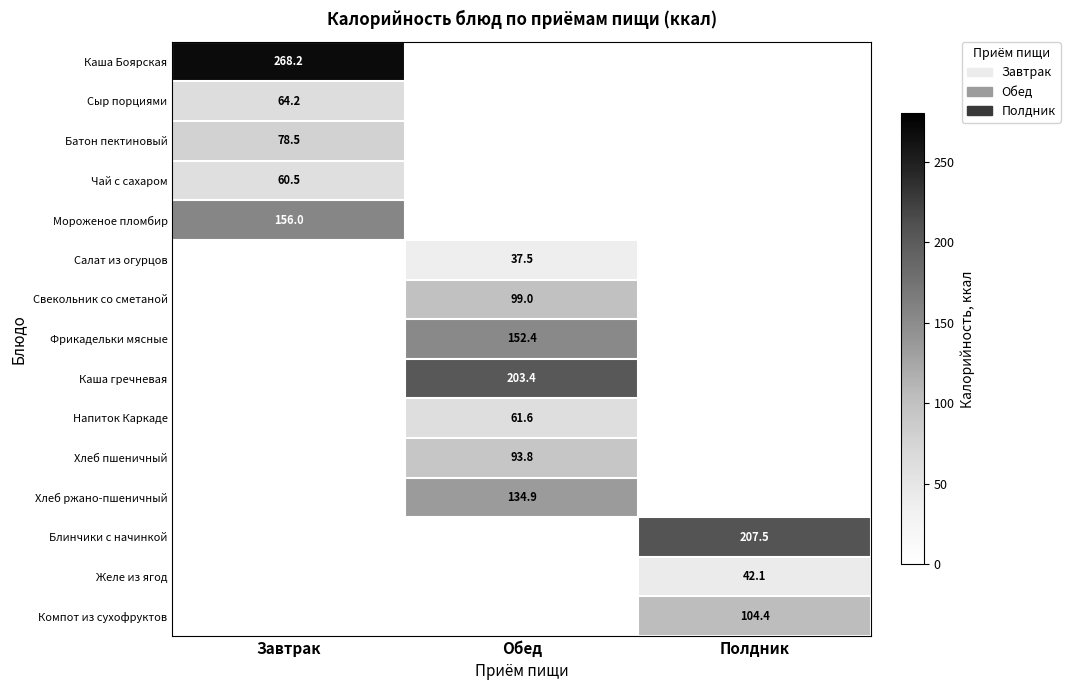

Is it true that Хлеб ржано-пшеничный equals 241.5 at Обед?

False